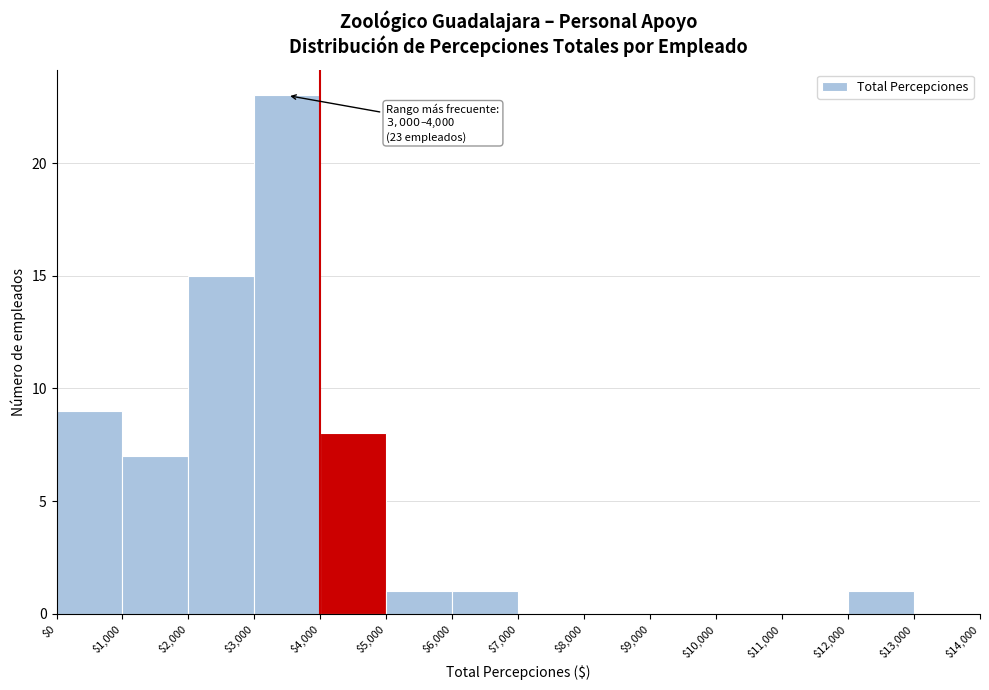

Which range on the x-axis has the tallest bar?

$3,000 to $4,000